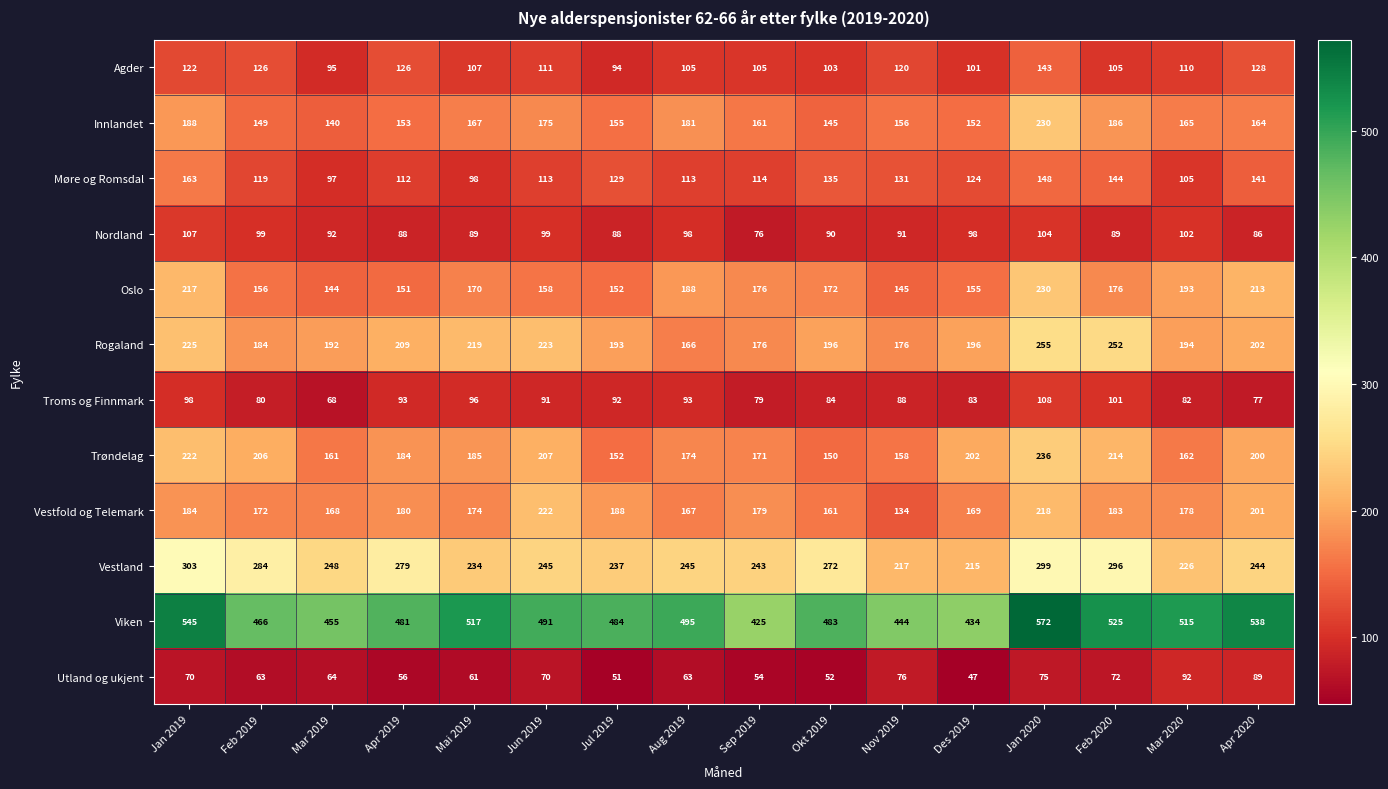

Which series has the largest total across all categories?

Viken